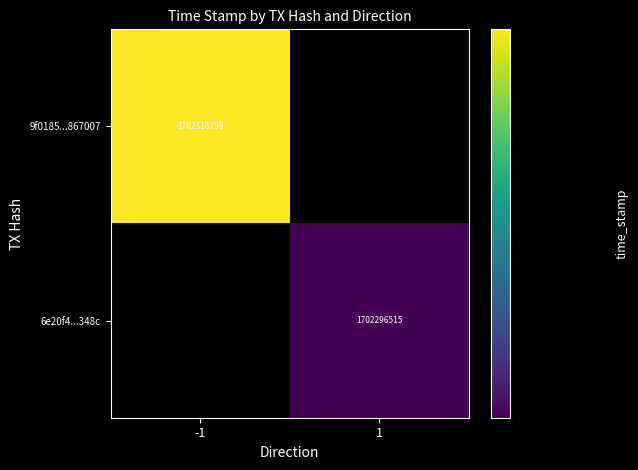

At which category does the chart reach its minimum across all series?

1